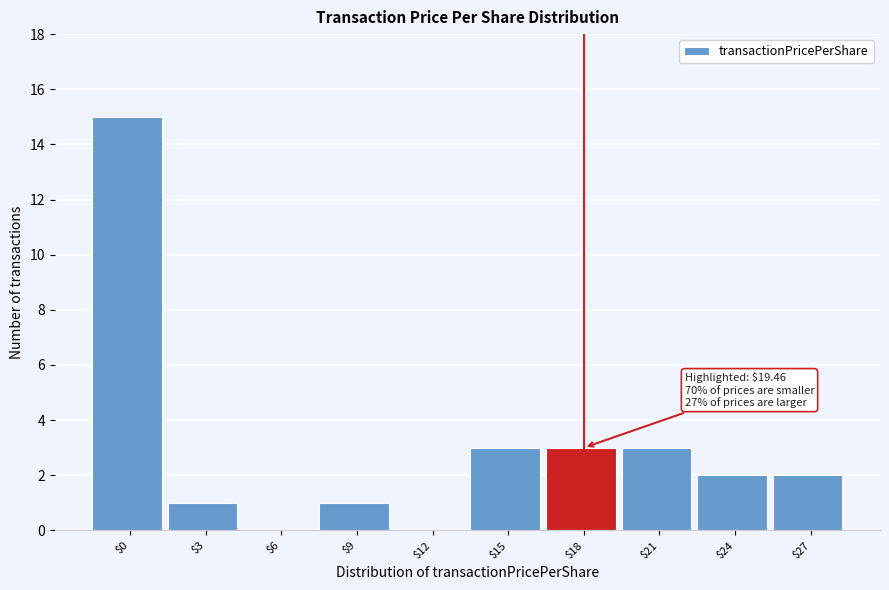

Read the value at $21.

3